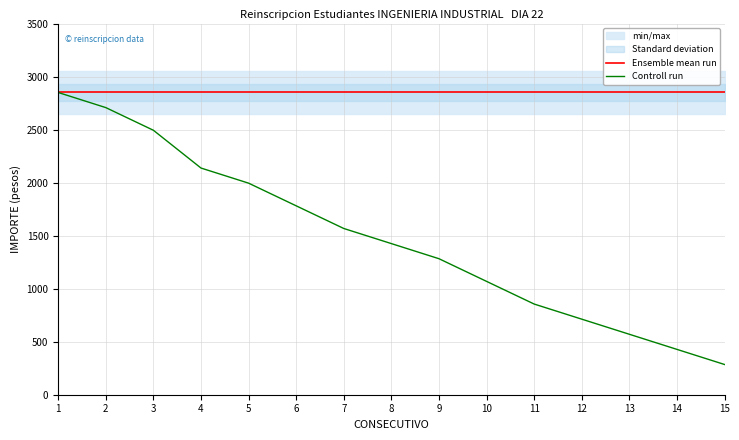

How many values in the Controll run series exceed 1425?

7